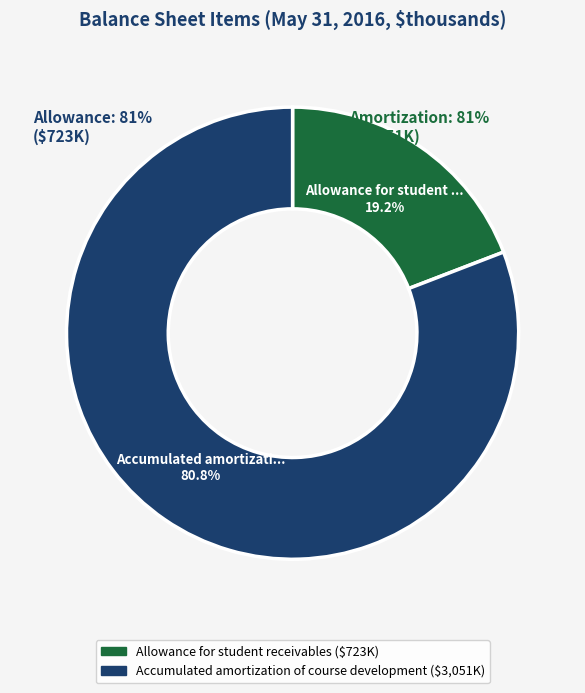

Which slice is the smallest?

Allowance for student receivables